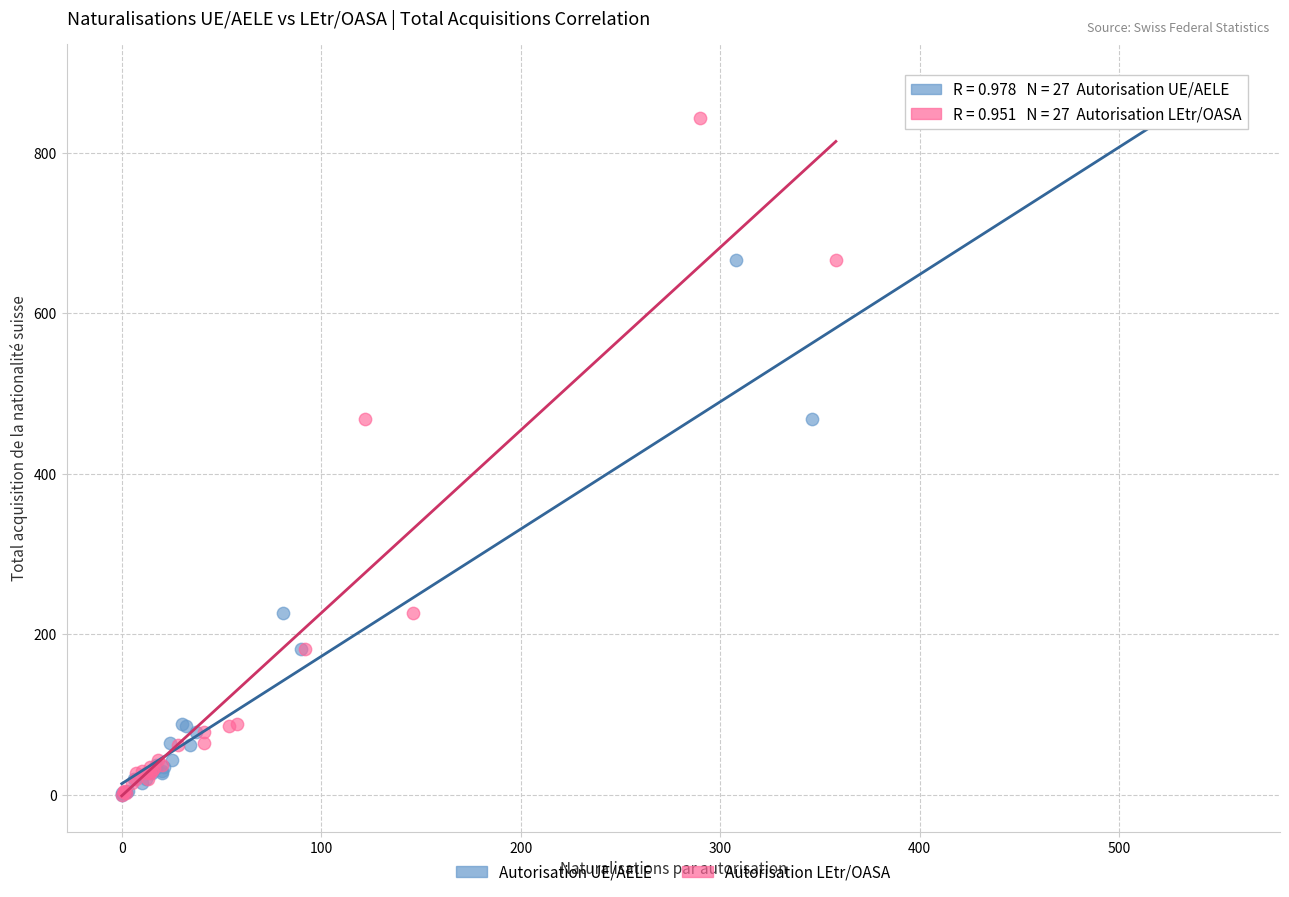

What are all the series names shown in the legend?

Autorisation UE/AELE, Autorisation LEtr/OASA